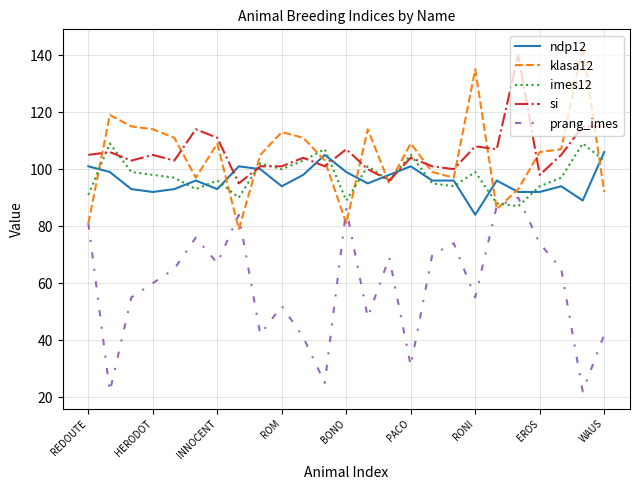

What is the minimum value for si?

95